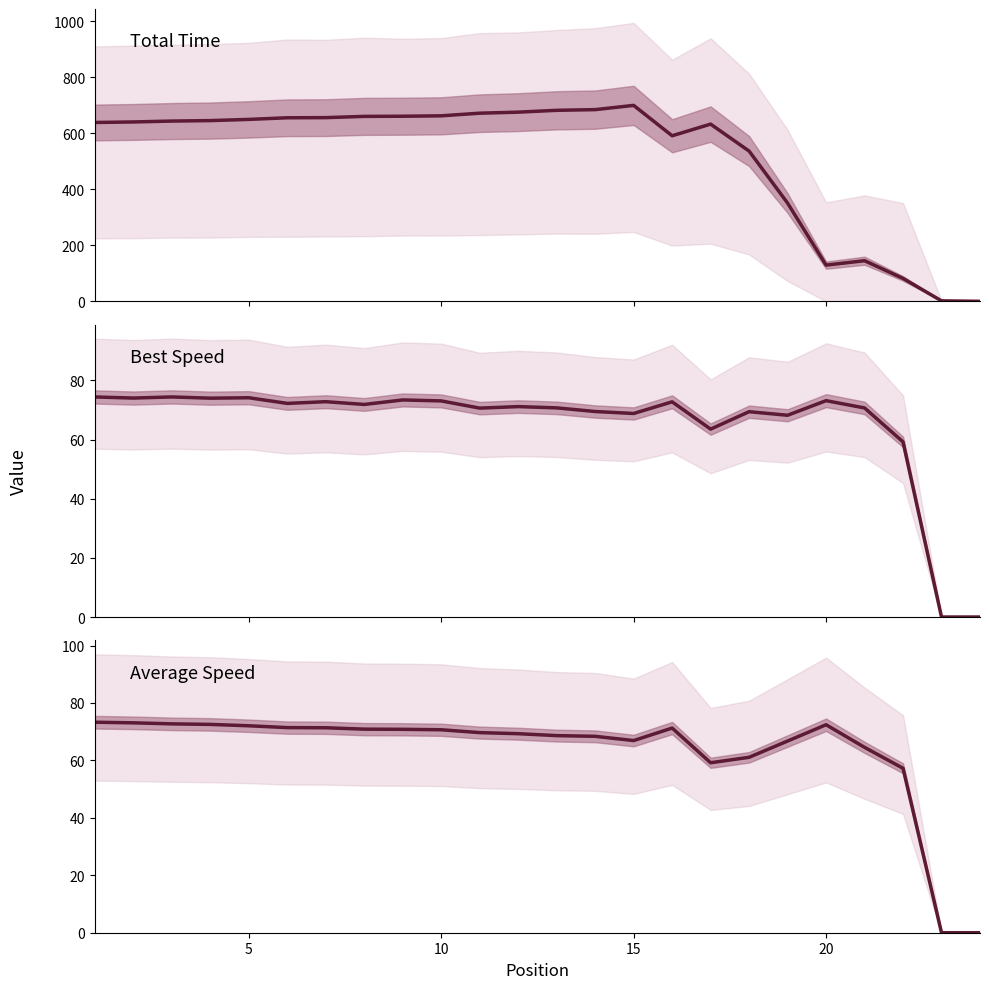

The Best Speed series shows 110.3 at 7. True or false?

False